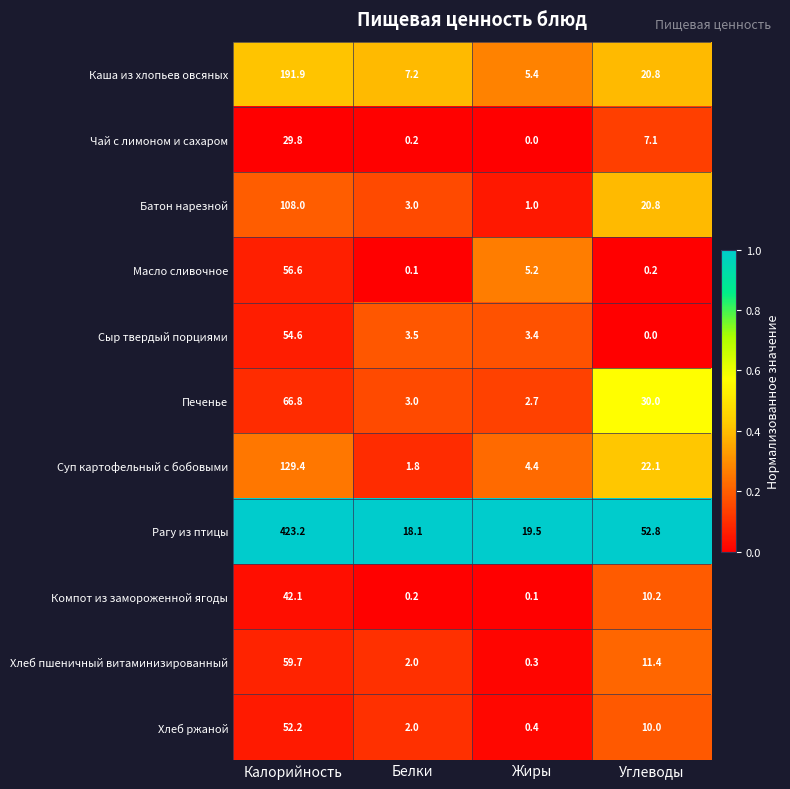

Rank the series by their maximum value, from highest to lowest.

Рагу из птицы, Каша из хлопьев овсяных, Суп картофельный с бобовыми, Батон нарезной, Печенье, Хлеб пшеничный витаминизированный, Масло сливочное, Сыр твердый порциями, Хлеб ржаной, Компот из замороженной ягоды, Чай с лимоном и сахаром